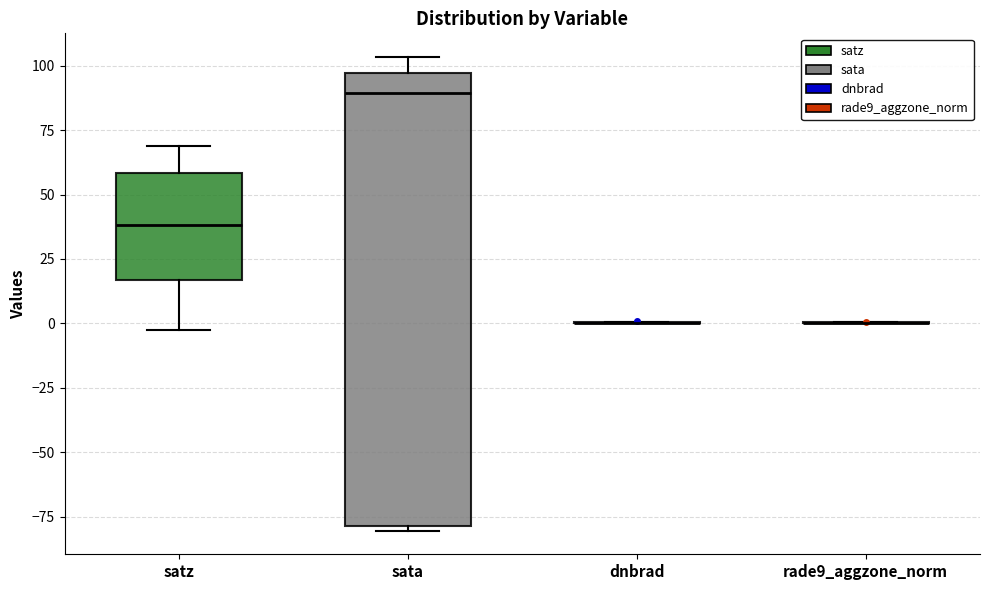

Which box is the tallest, from its lower edge to its upper edge?

sata